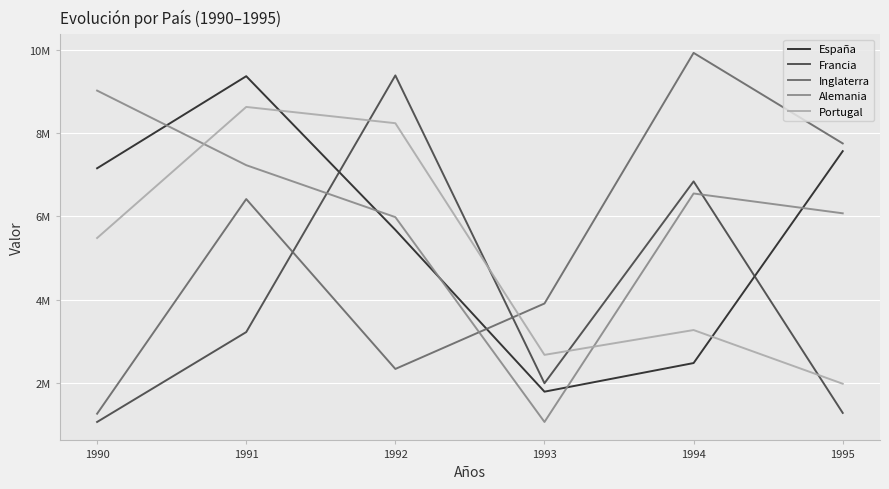

Is this an area chart (filled region under the line)?

No